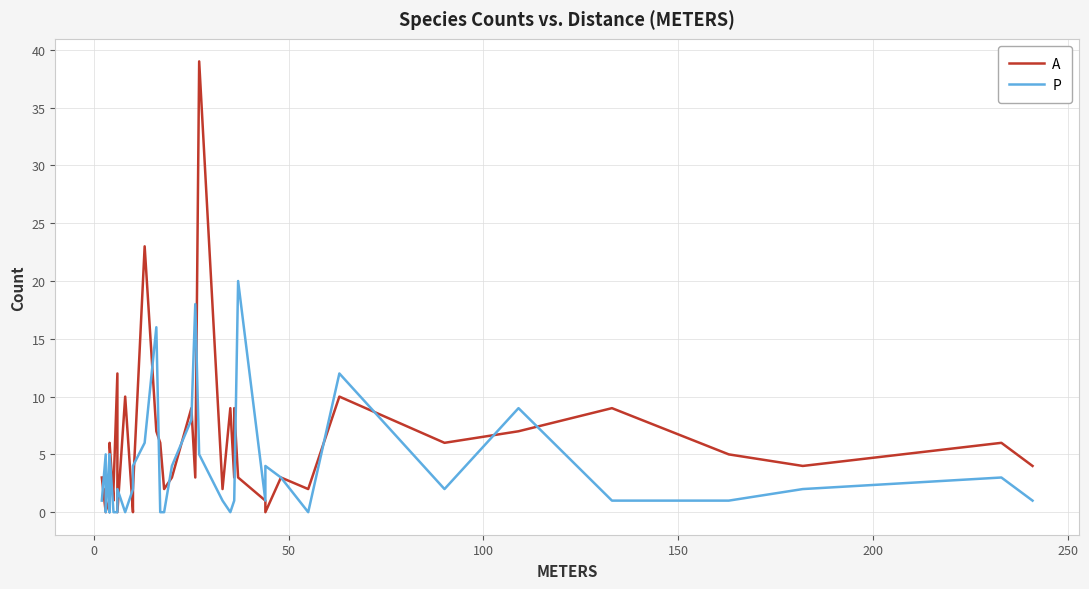

How many series are shown in this chart?

2